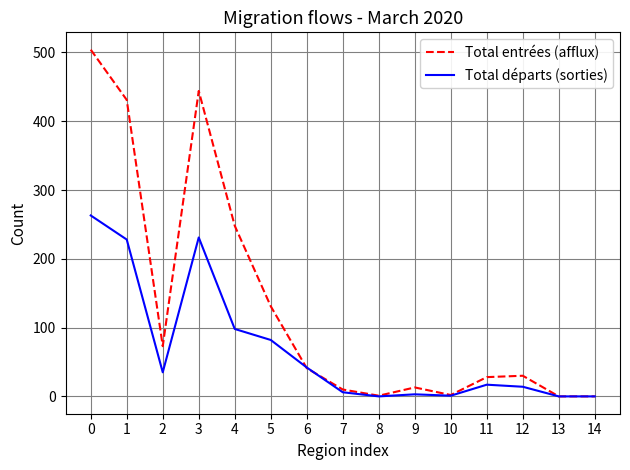

Which series has the widest spread of values?

Total entrées (afflux)